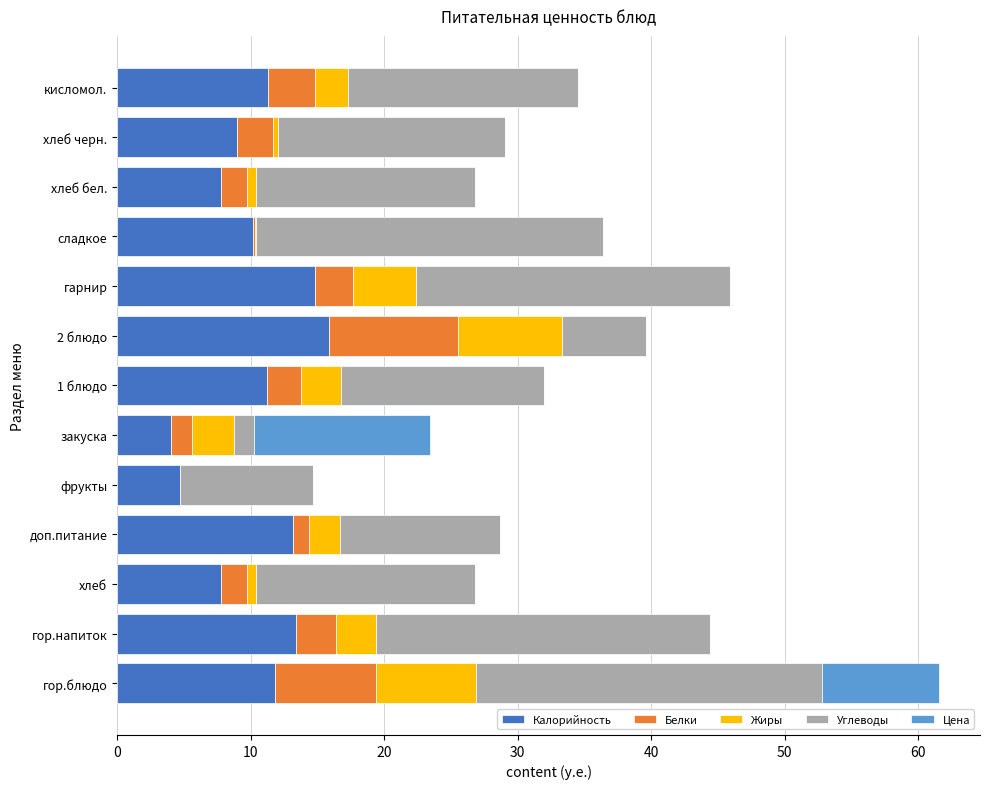

Count the number of data series in this chart.

5